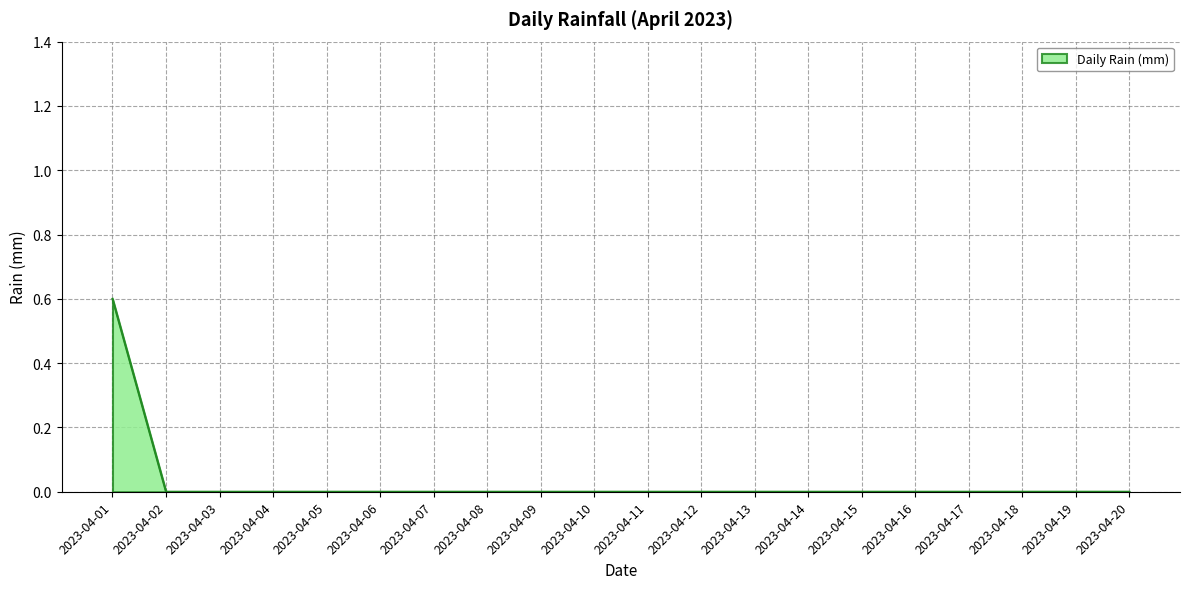

Is it true that the value at 2023-04-13 is 0.0?

True